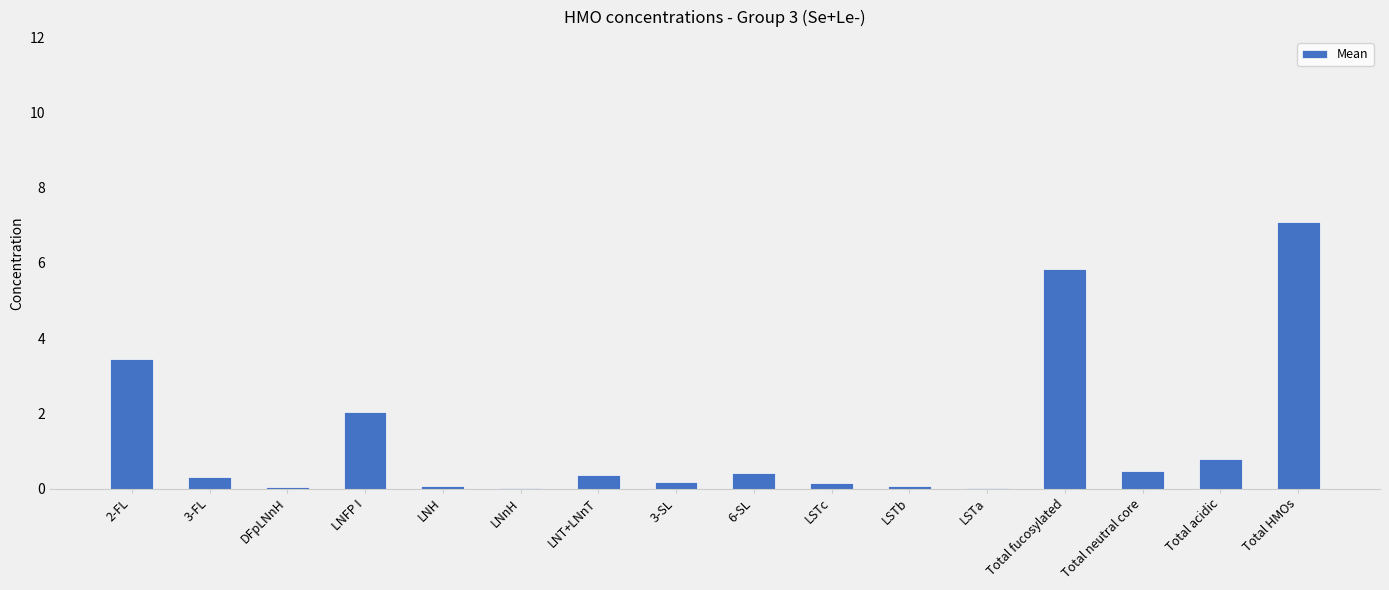

The value at 3-SL is 0.2. True or false?

True